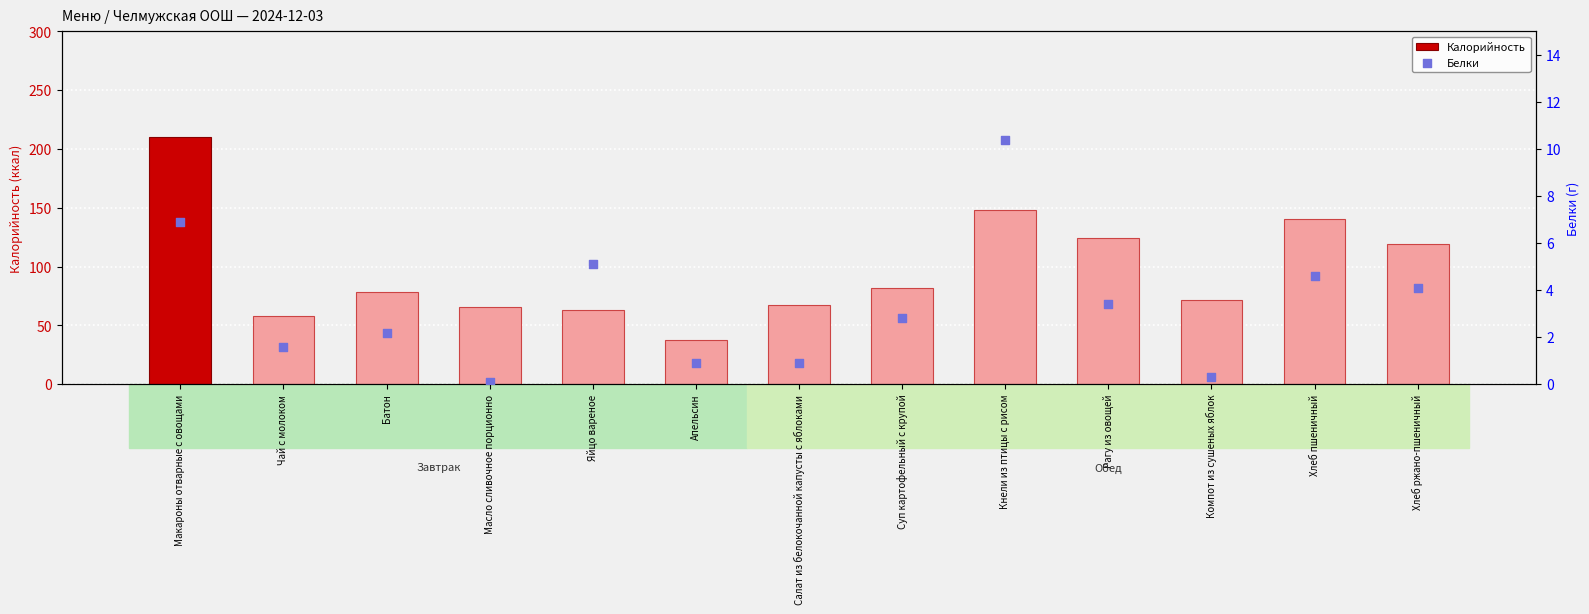

Is the value of Белки at Макароны отварные с овощами greater than the value of Калорийность at Суп картофельный с крупой?

No